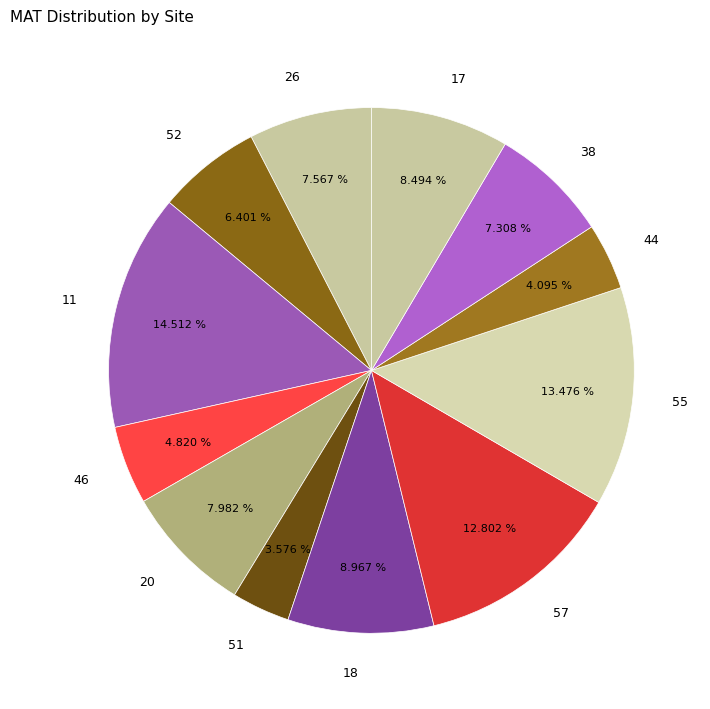

Combined, do 55 and 52 account for over 50%?

No